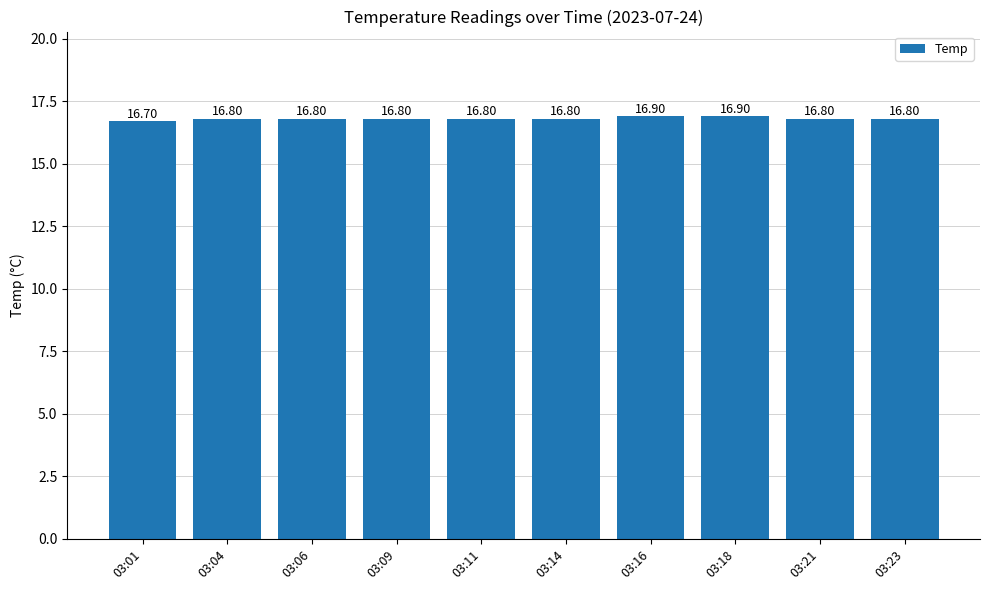

The value at 03:06 is 16.8. True or false?

True